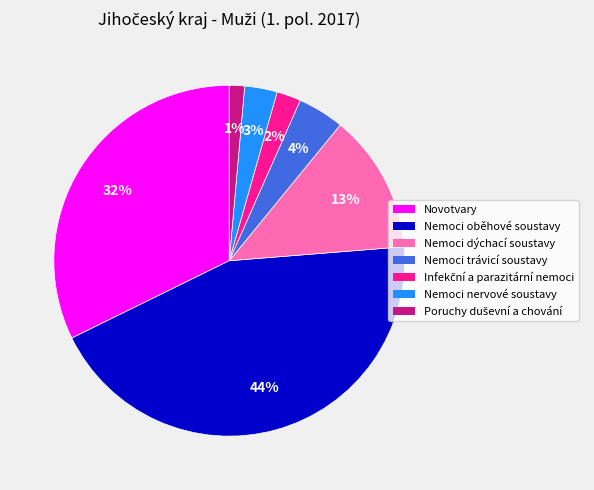

Count the number of slices in the pie.

7